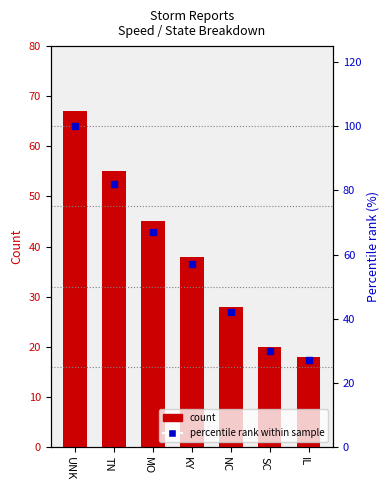

Is it true that percentile rank within sample equals 122 at TN?

False